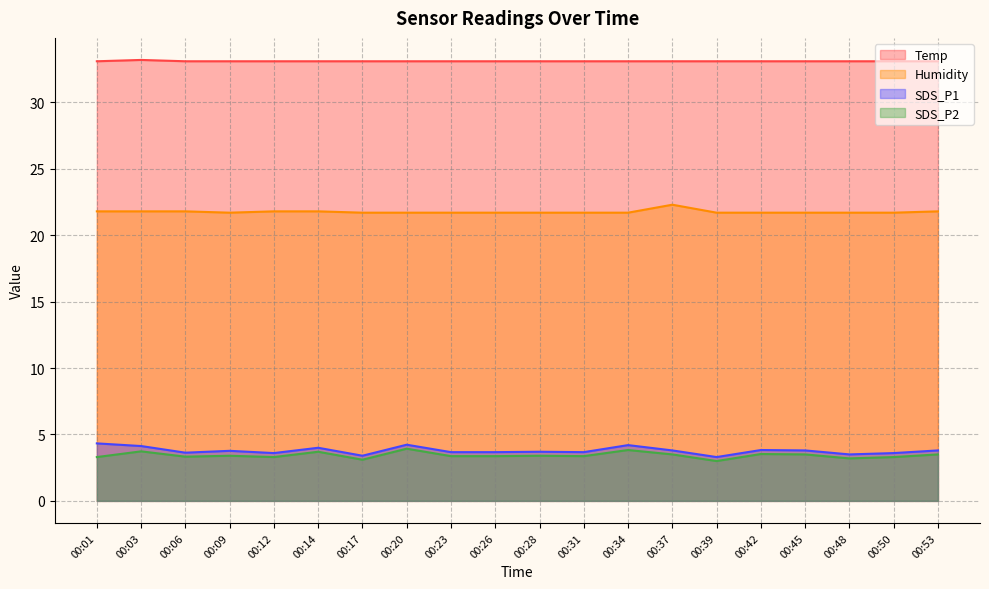

How many interior local valleys does the SDS_P1 series have?

6